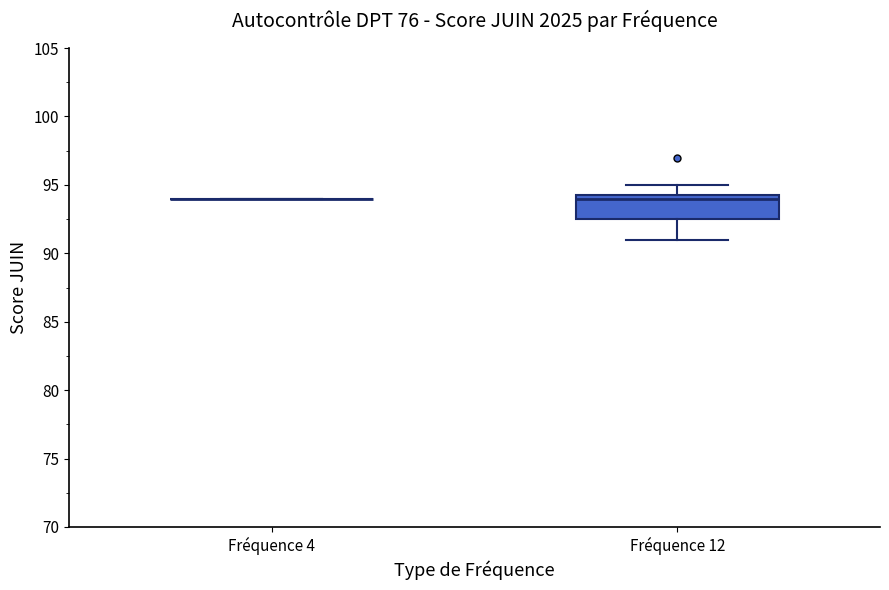

Reading left to right, read every box against the y-axis: the position of its median line, the range the box covers, and the ends of its whiskers. The values are not printed on the chart, so give them approximately, as read against the axis.

Fréquence 4: box collapsed to a line at 94.0, whiskers 94.0 to 94.0
Fréquence 12: median 94.0, box 92.5 to 94.5, whiskers 91.0 to 95.0